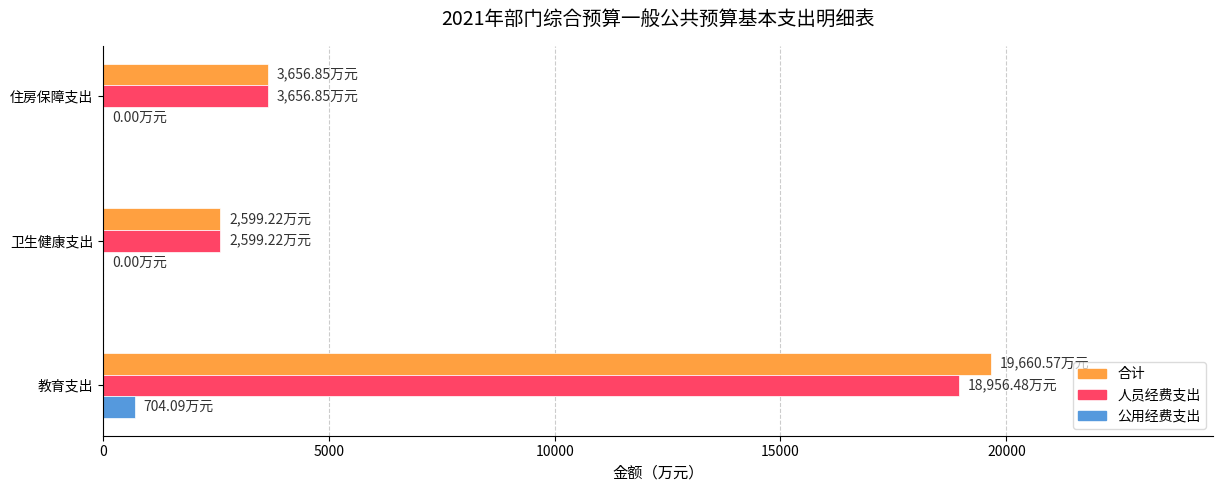

At which label does 合计 reach its peak?

教育支出